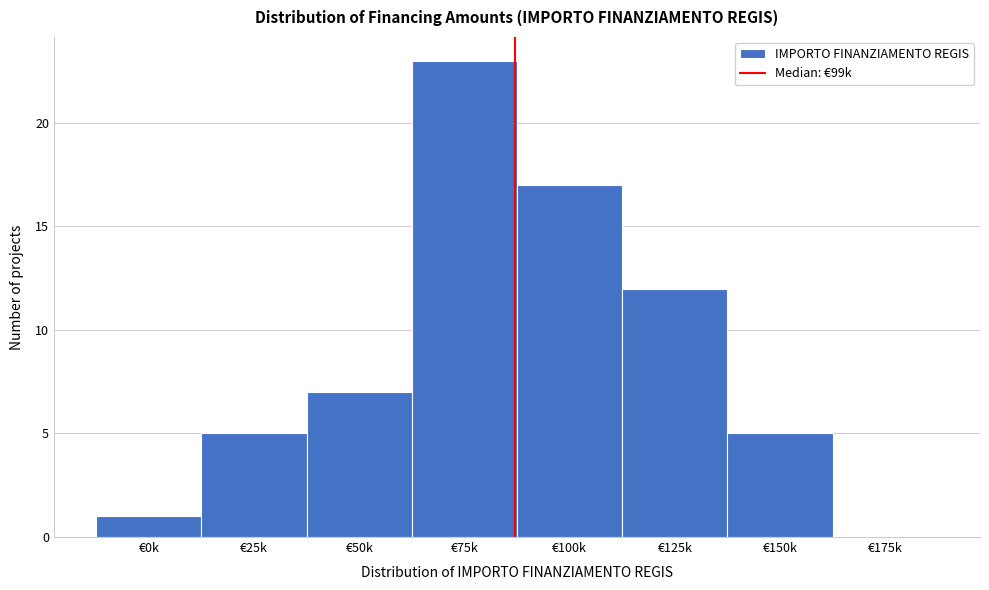

Reading left to right, extract all data points from this chart.

€0k=1	€25k=5	€50k=7	€75k=23	€100k=17	€125k=12	€150k=5	€175k=0